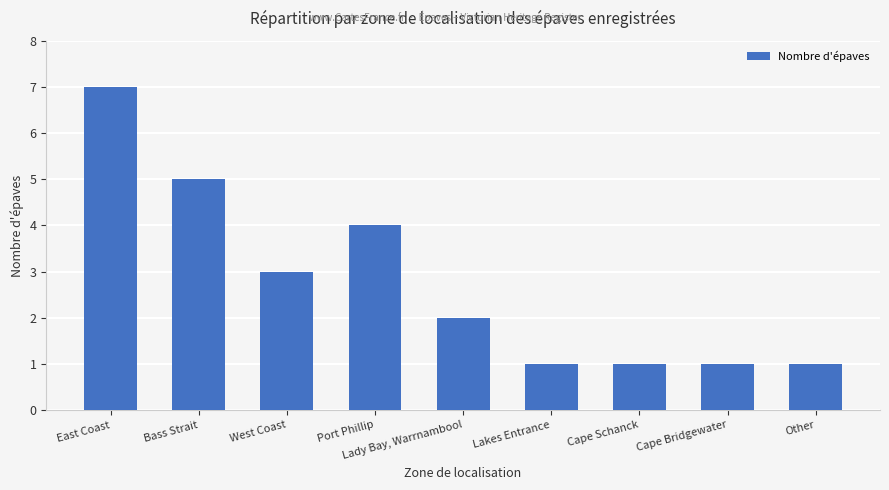

Reading left to right, transcribe all the data shown in this chart.

East Coast=7	Bass Strait=5	West Coast=3	Port Phillip=4	Lady Bay, Warrnambool=2	Lakes Entrance=1	Cape Schanck=1	Cape Bridgewater=1	Other=1